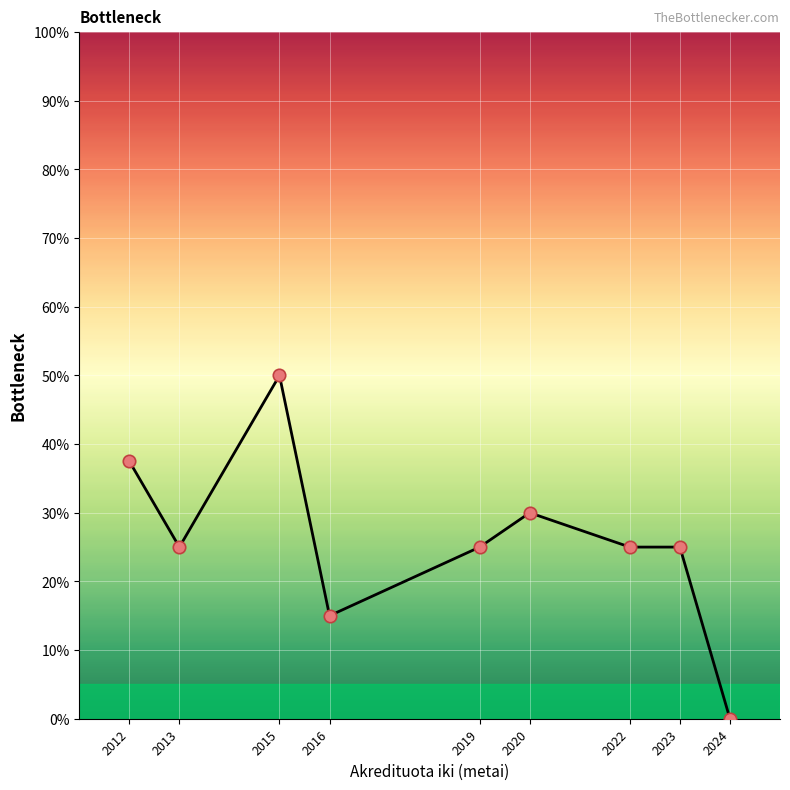

Which has a higher value, 2015 or 2019?

2015